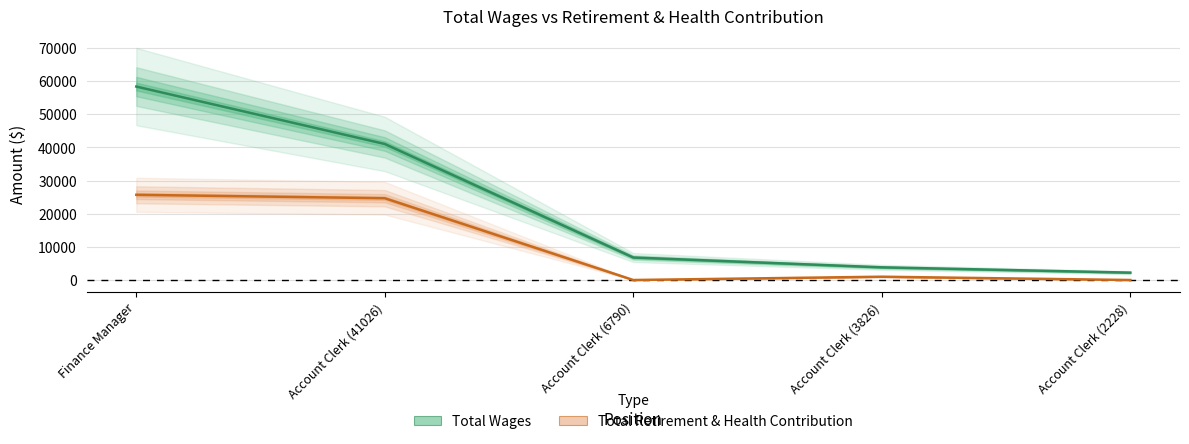

The Total Wages series shows 41026 at Account Clerk (41026). True or false?

True